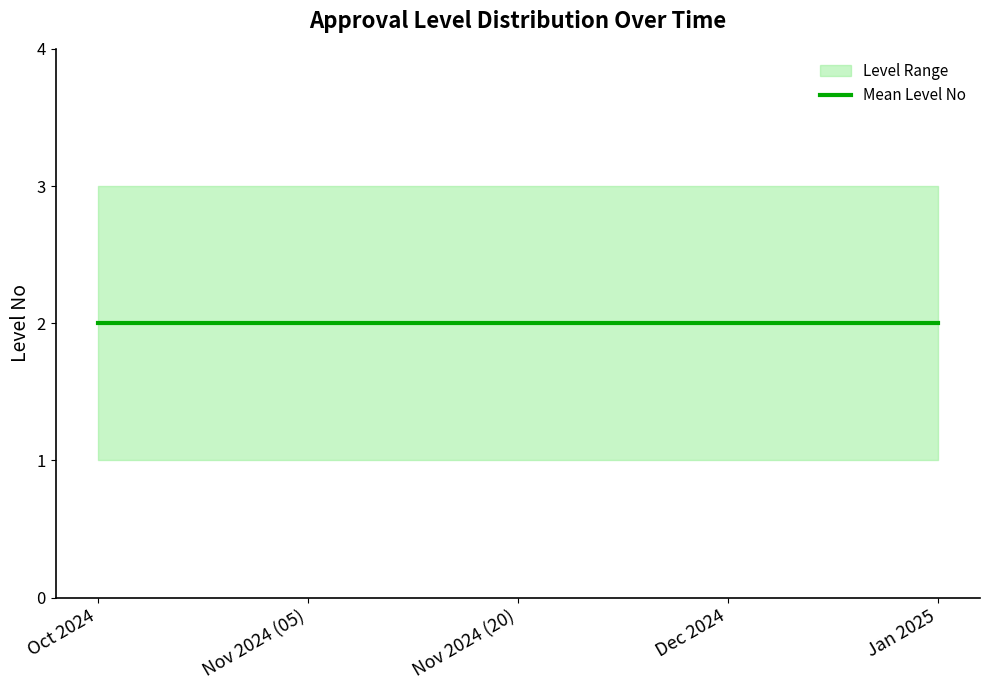

What is the lowest value of the mean_levelno series?

2